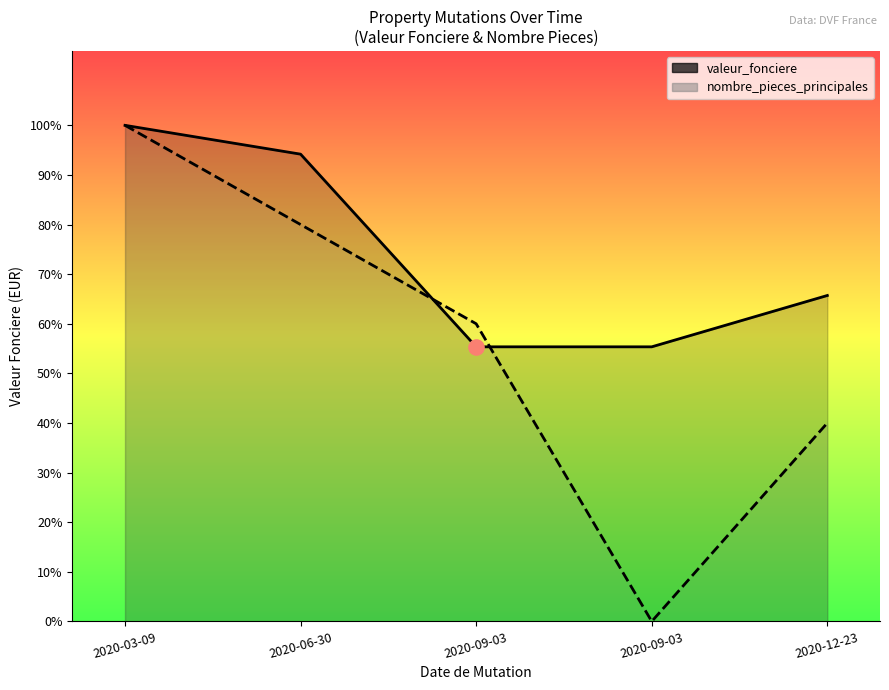

At how many categories does at least one series exceed 262076?

2